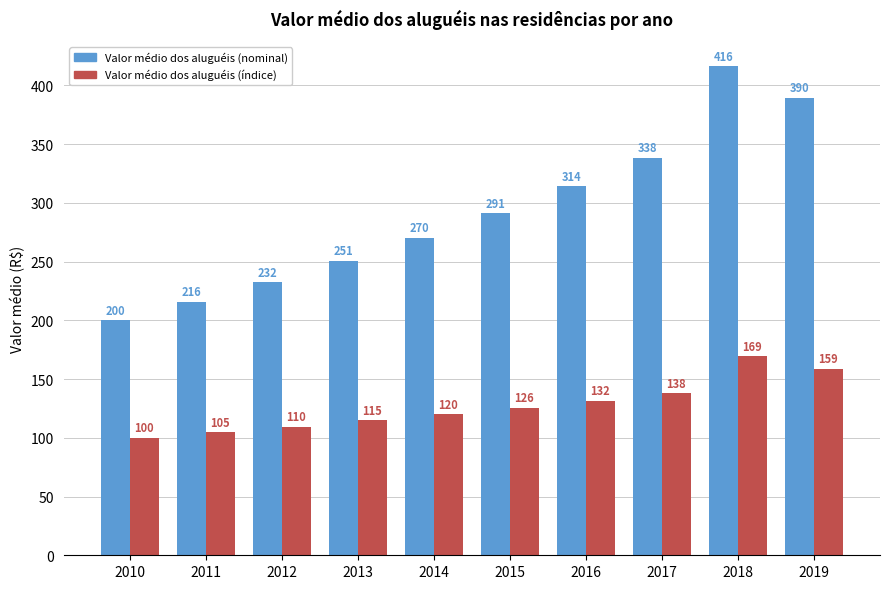

What is the sum of all Valor médio dos aluguéis (nominal) values?

2918.2